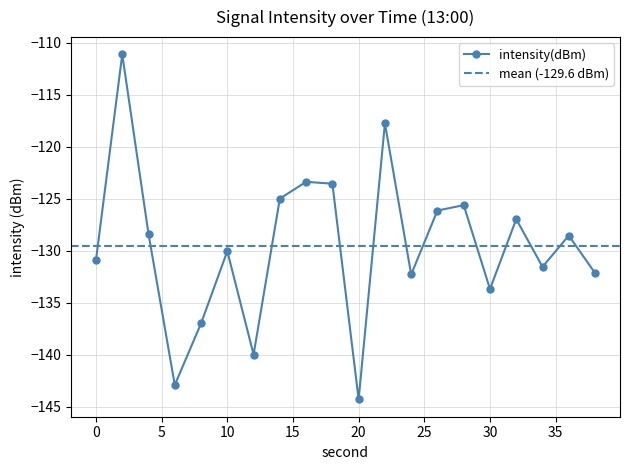

The value at 32 is -203.8. True or false?

False